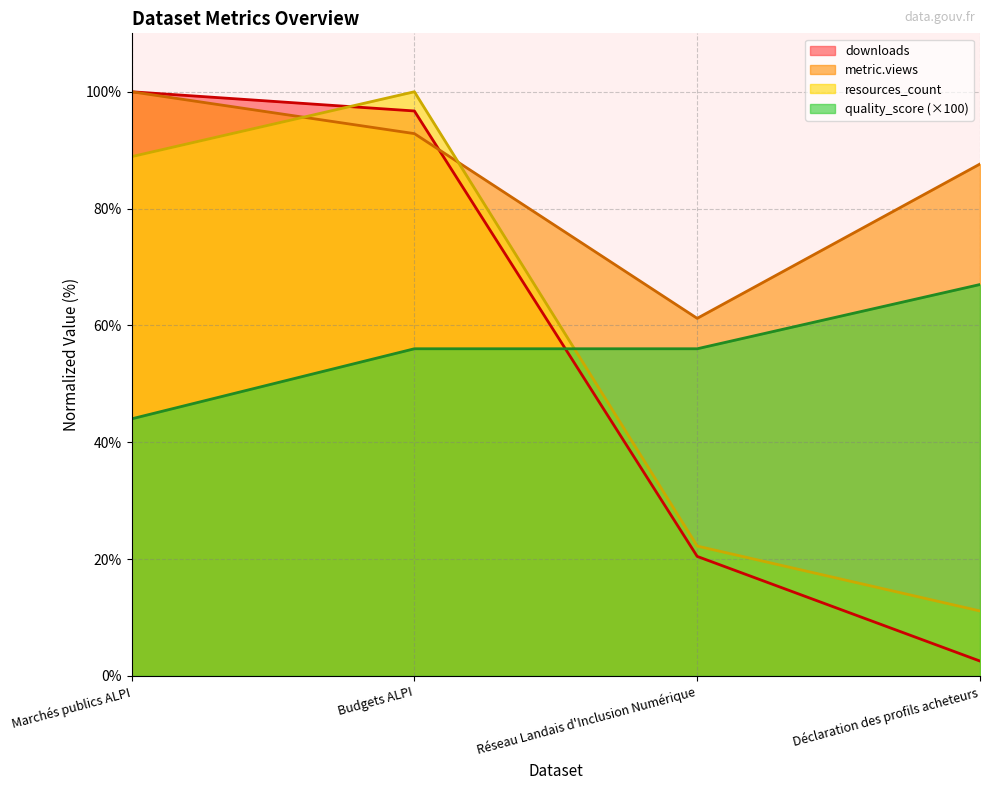

How many intersections are there between quality_score and downloads?

1